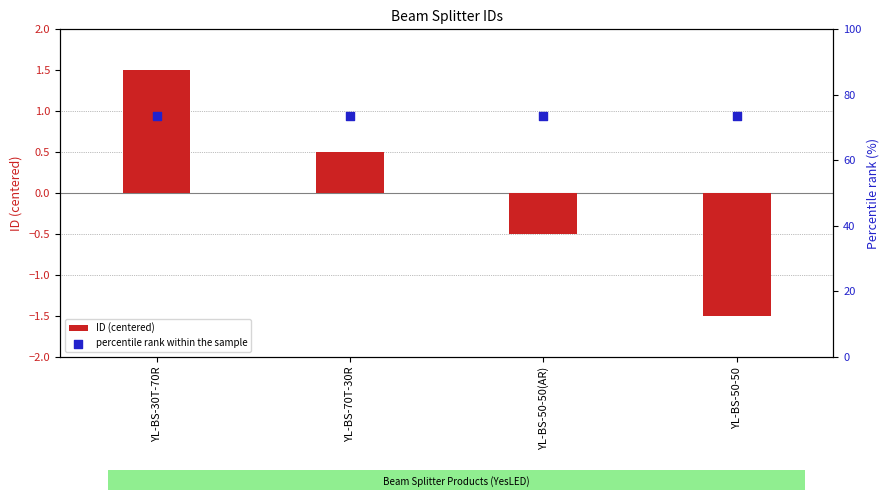

What are all the series names shown in the legend?

ID (centered), percentile rank within the sample